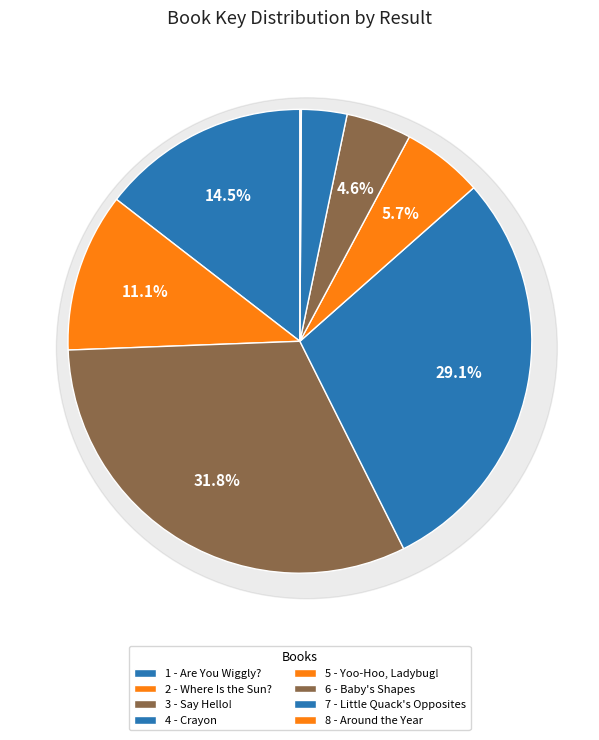

What is the ratio of the value at 4 - Crayon to the value at 5 - Yoo-Hoo, Ladybug!?

5.1